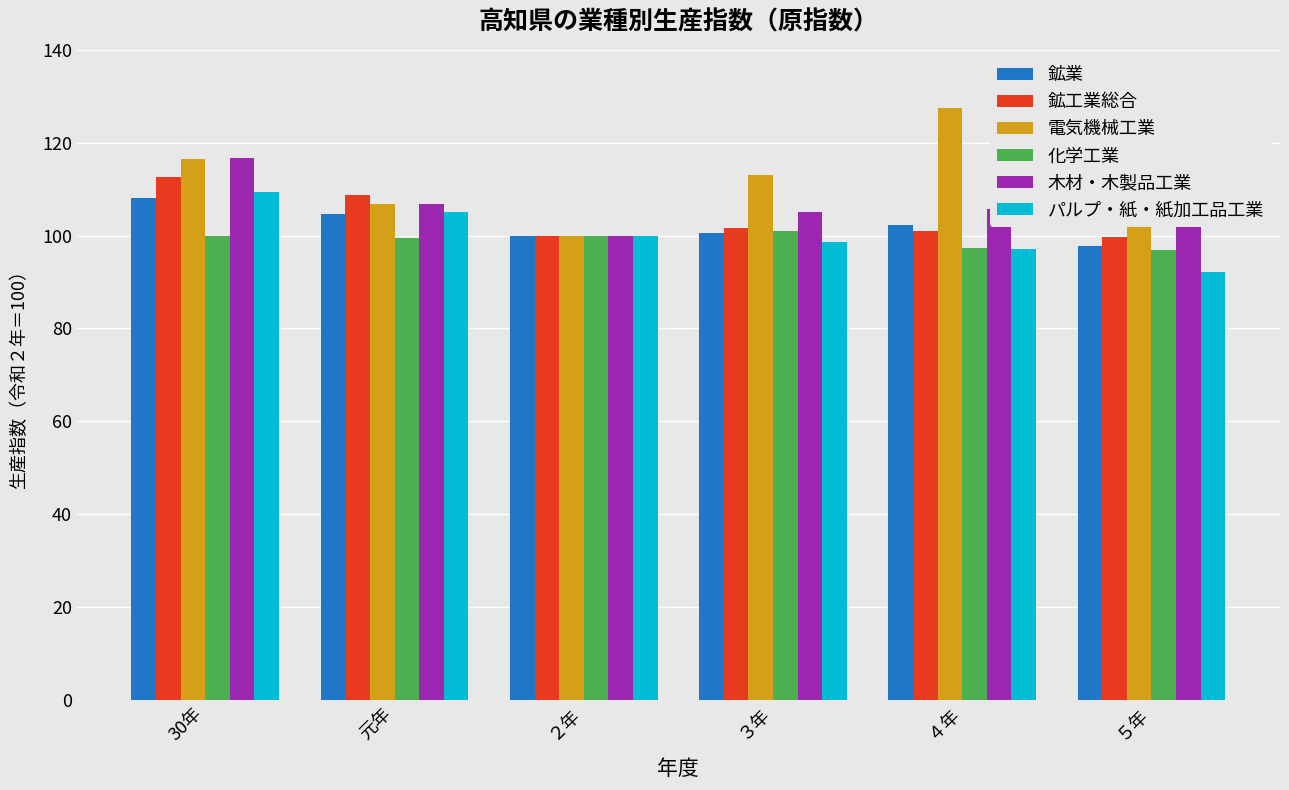

Is the value of 化学工業 at 30年 greater than the value of 木材・木製品工業 at 30年?

No